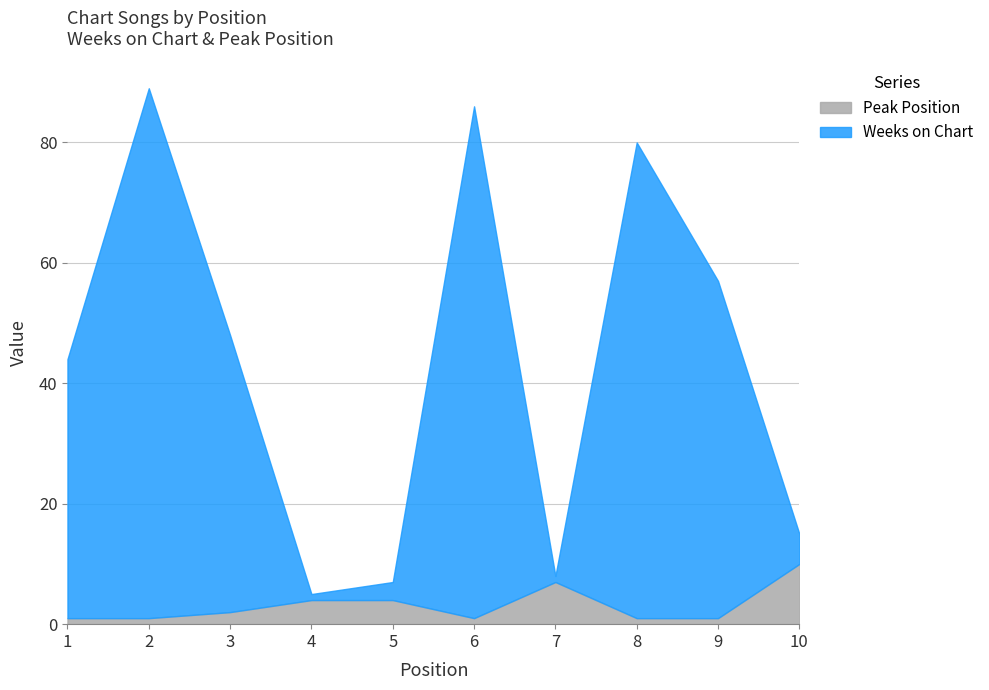

Where does the Peak Position series first go above 2?

4